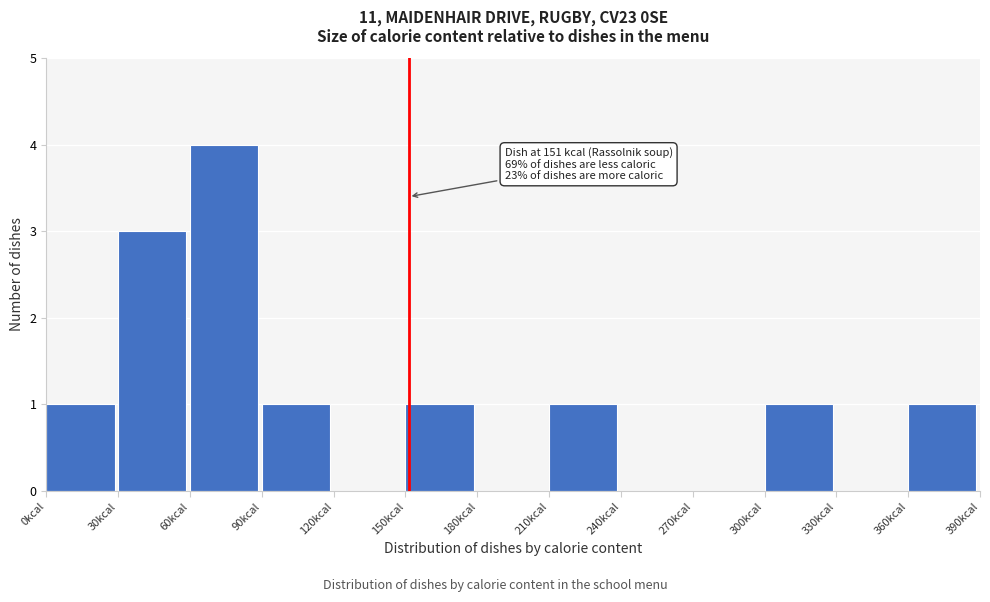

Over which range of the x-axis is the bar tallest?

60 to 90